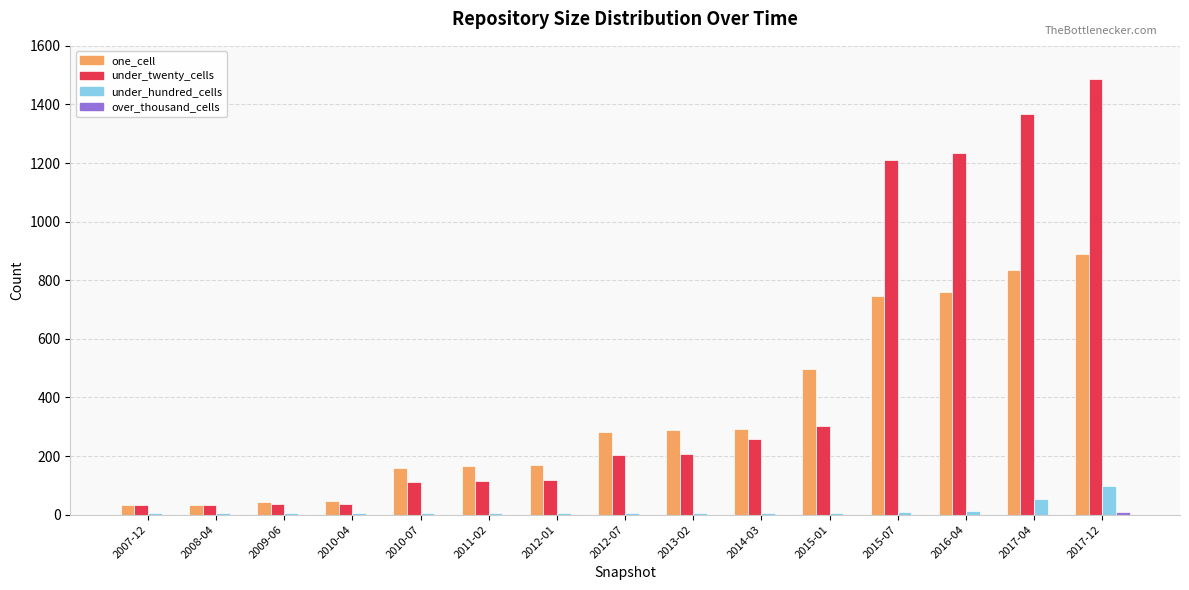

Which series has the widest spread of values?

under_twenty_cells